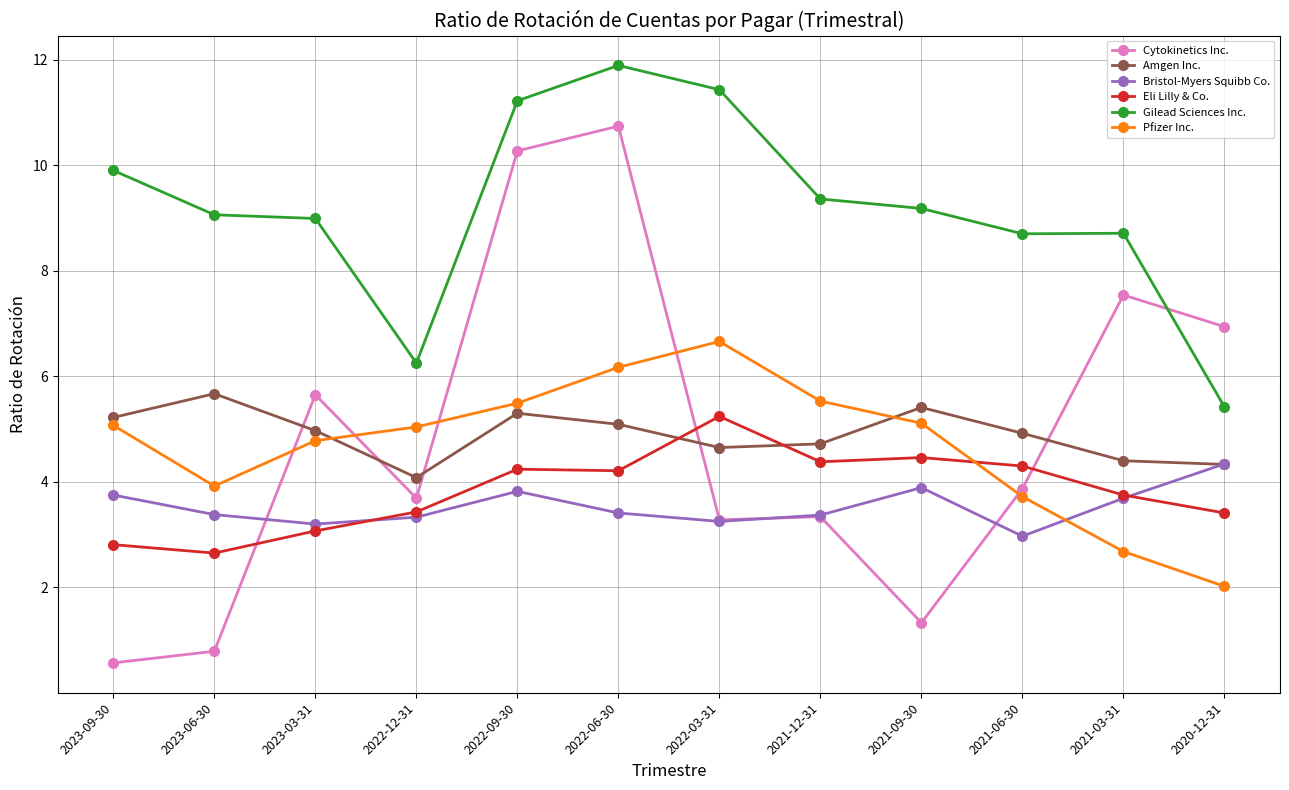

What position from the left is 2022-03-31?

7